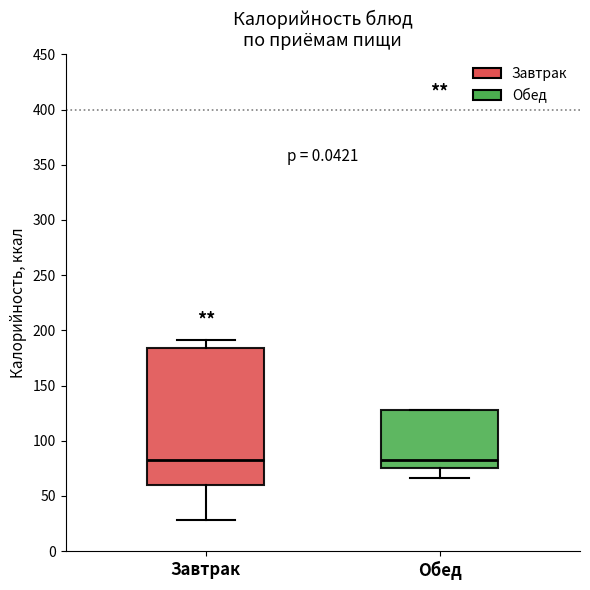

Where does the lower whisker of the box for Обед end on the y-axis? The values are not printed on the chart, so give them approximately, as read against the axis.

65